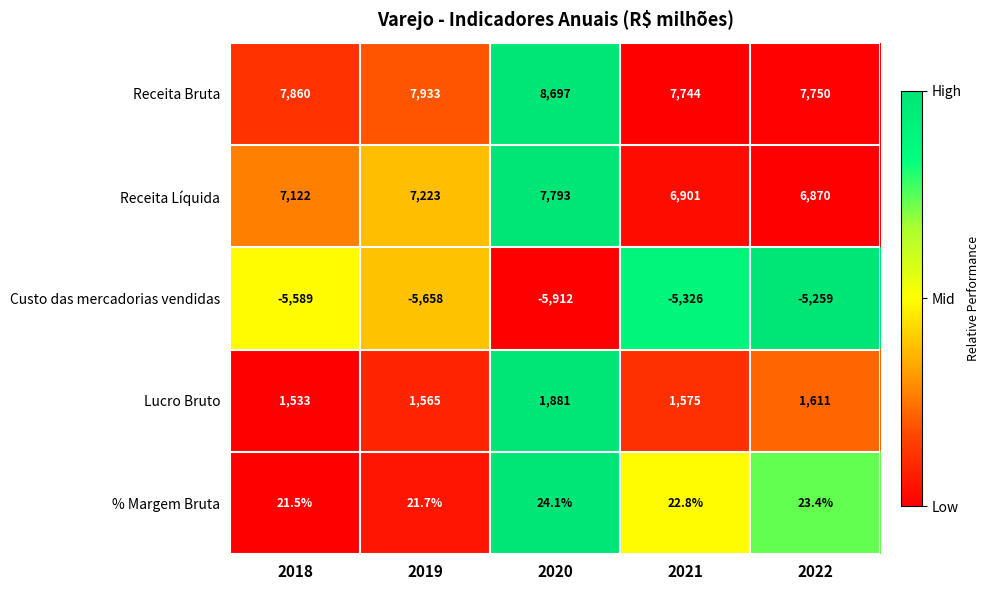

What is the sum of all Receita Líquida values?

35909.0